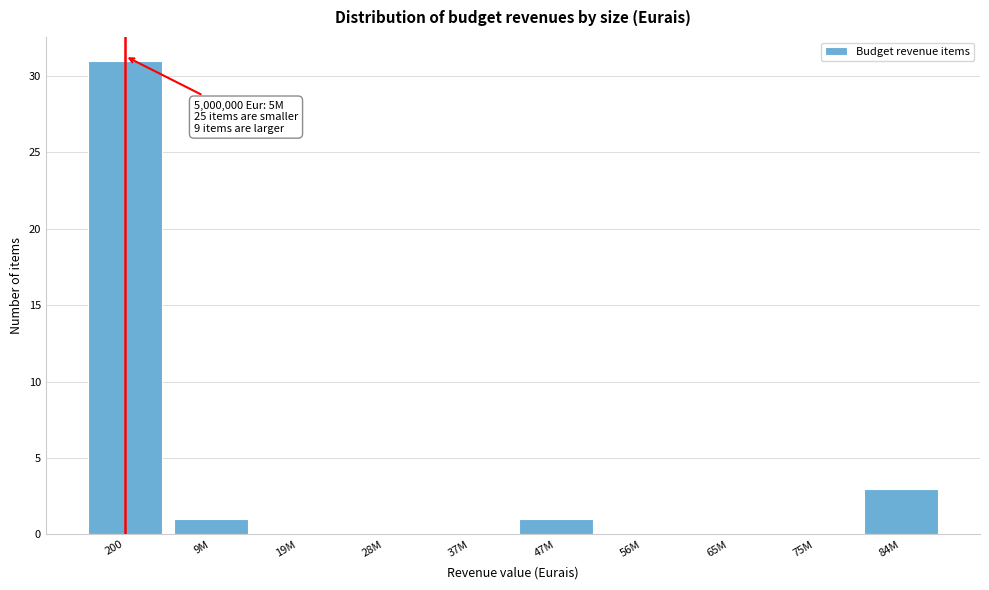

Reading left to right, list all the values displayed in this chart.

200=31	9M=1	19M=0	28M=0	37M=0	47M=1	56M=0	65M=0	75M=0	84M=3